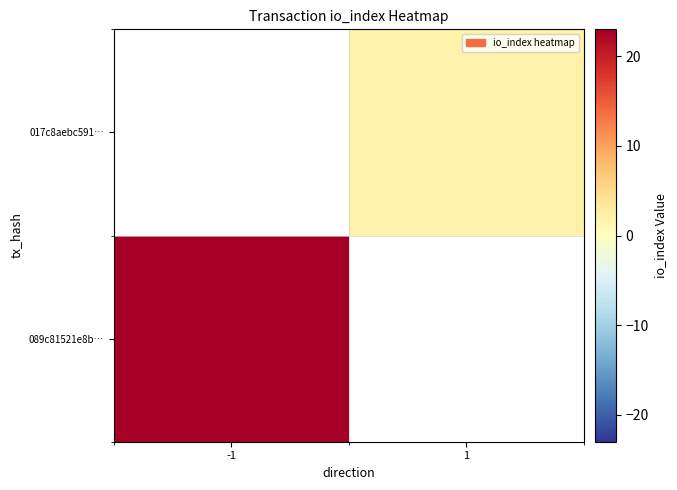

Rank the series by their average value, from lowest to highest.

089c81521e8b…, 017c8aebc591…